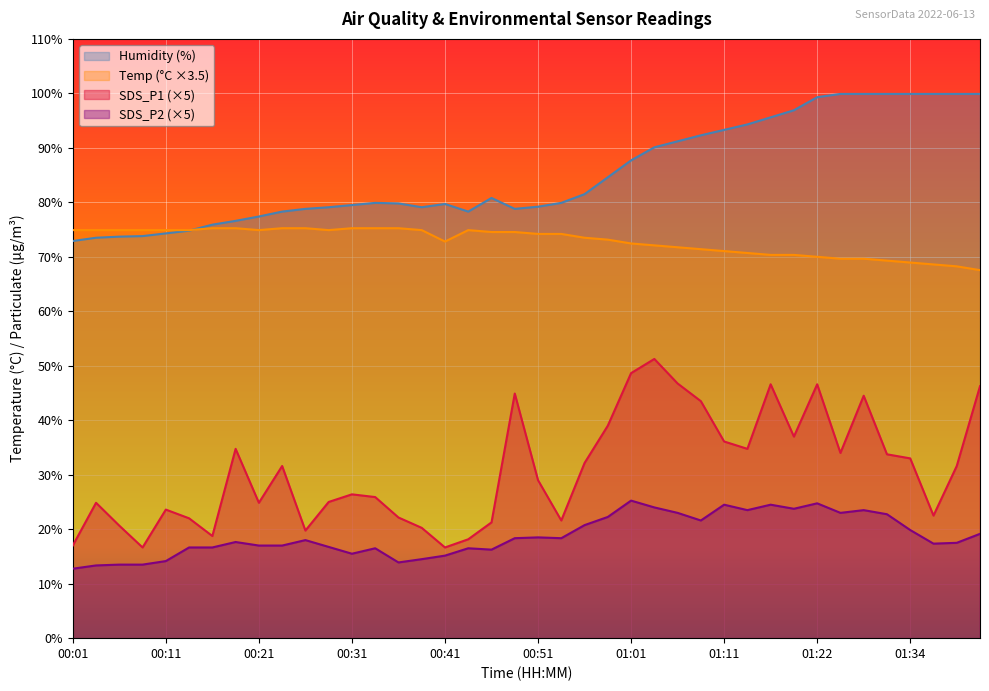

How many data points in SDS_P2 are above 18?

19